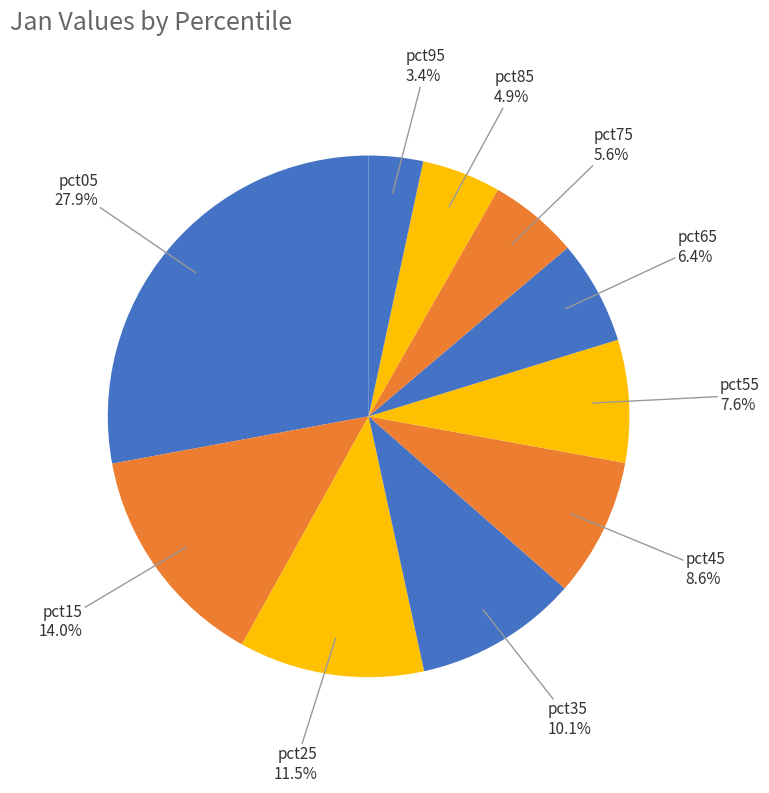

How many slices are in this pie chart?

10